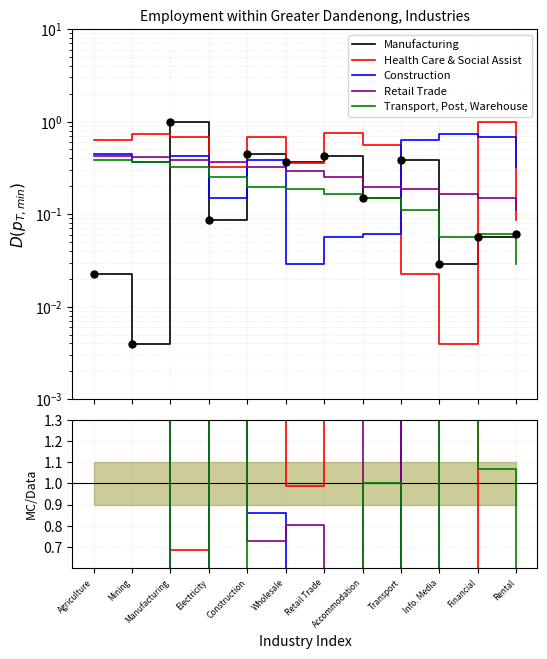

What is the greatest value displayed?

1.0